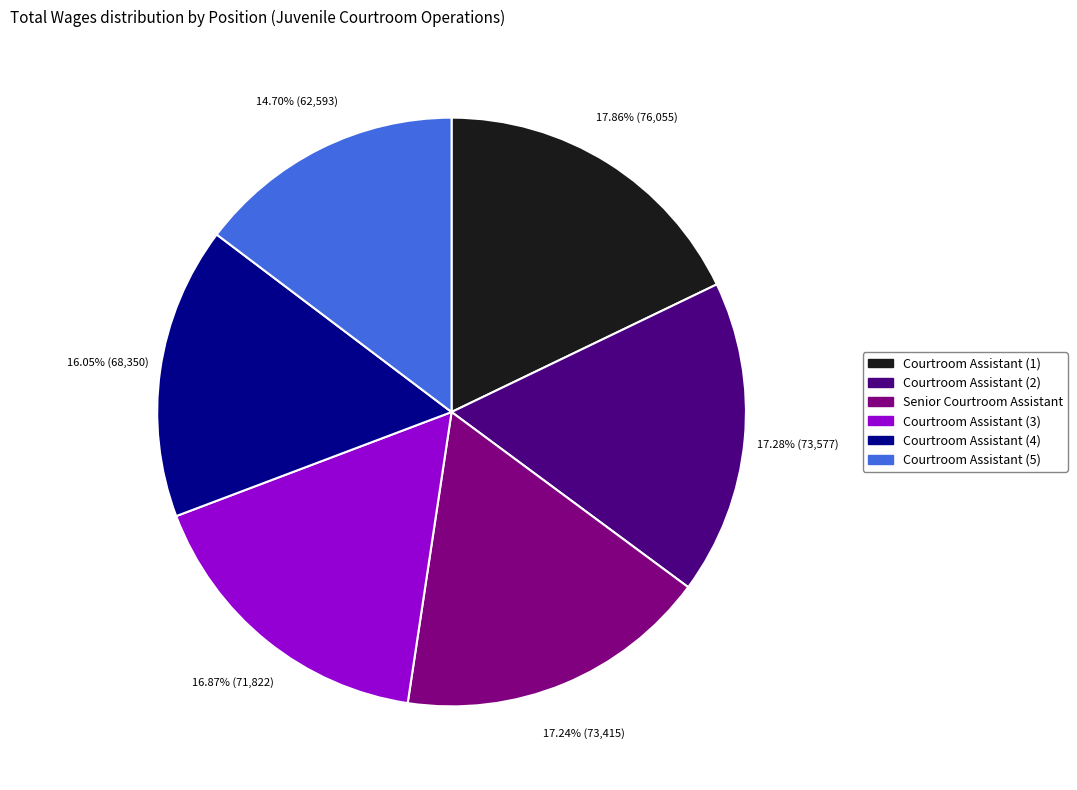

Approximately how many times larger is the value at Courtroom Assistant (3) compared to Courtroom Assistant (4)?

1.1